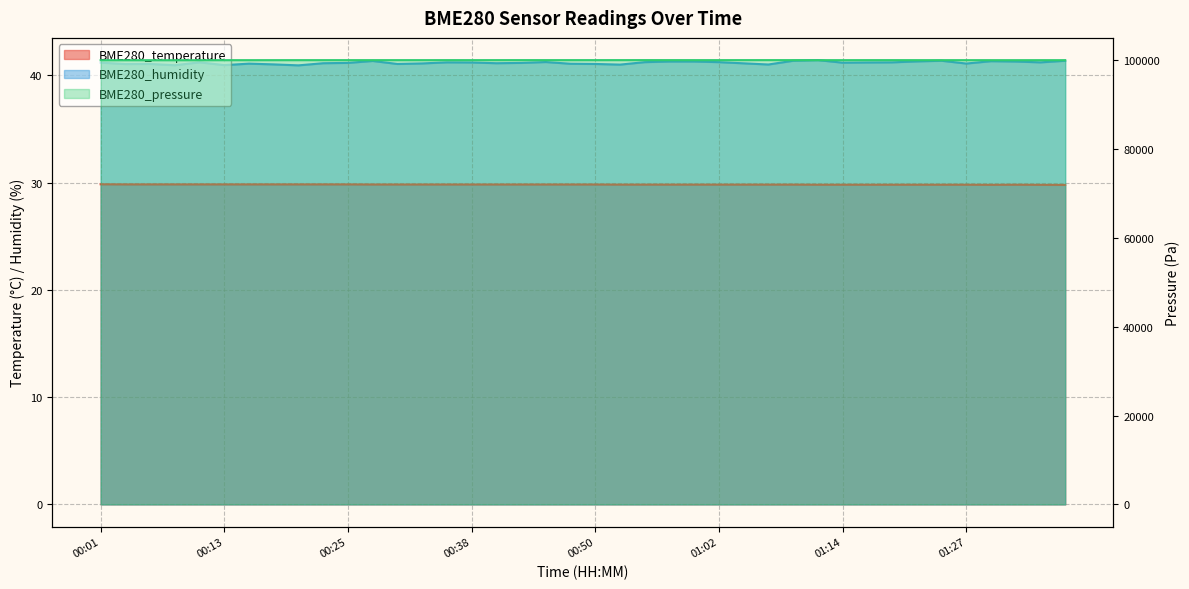

What are all the series names shown in the legend?

BME280_temperature, BME280_humidity, BME280_pressure